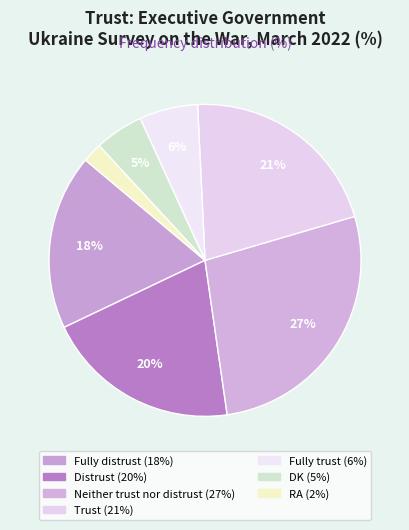

Is it true that Fully distrust is 18% of the pie?

True